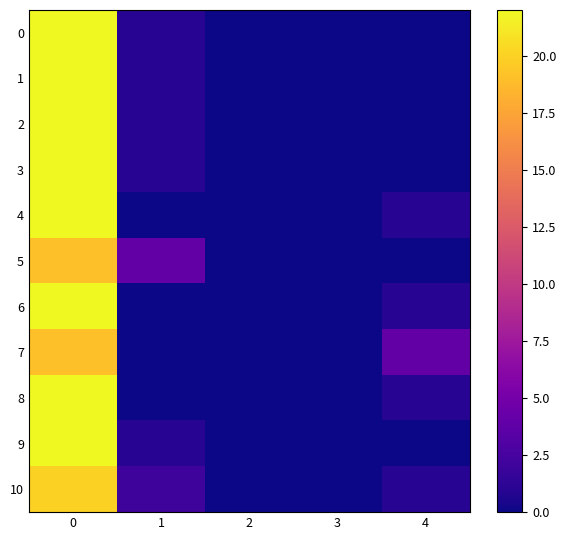

What is the total value across all series at 4?

8